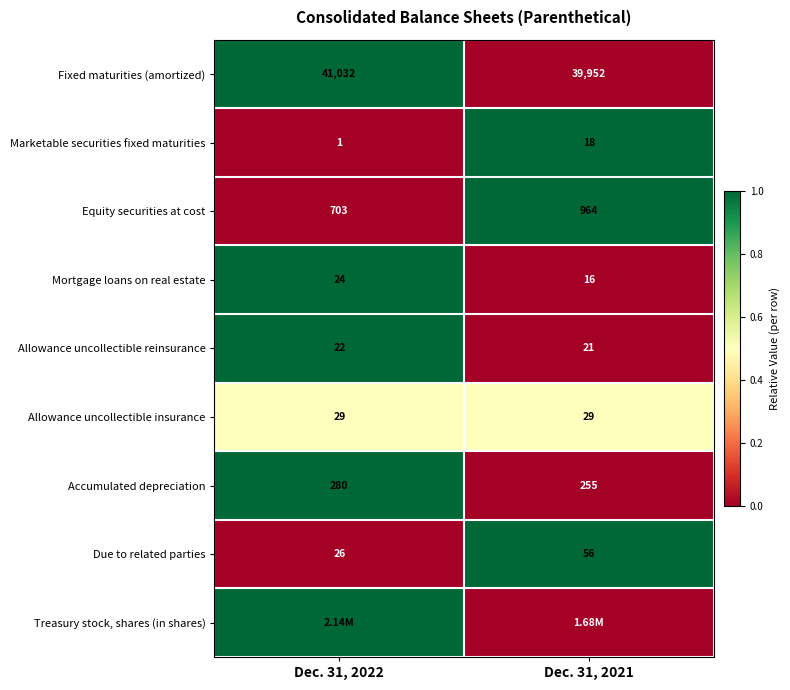

What is the average value of the Fixed maturities (amortized) series?

40492